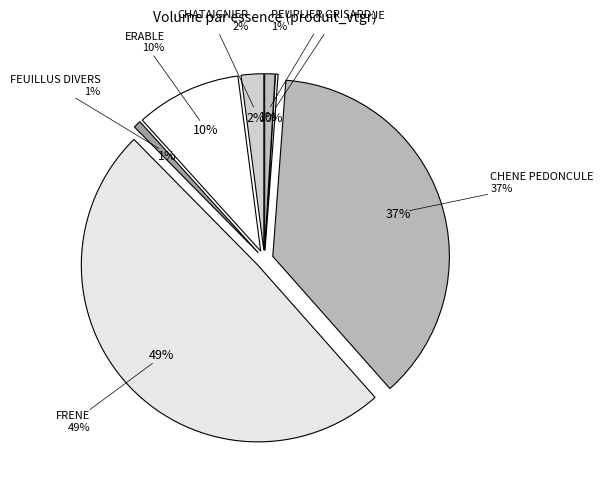

True or false: 21 accounts for 9% of the total.

False